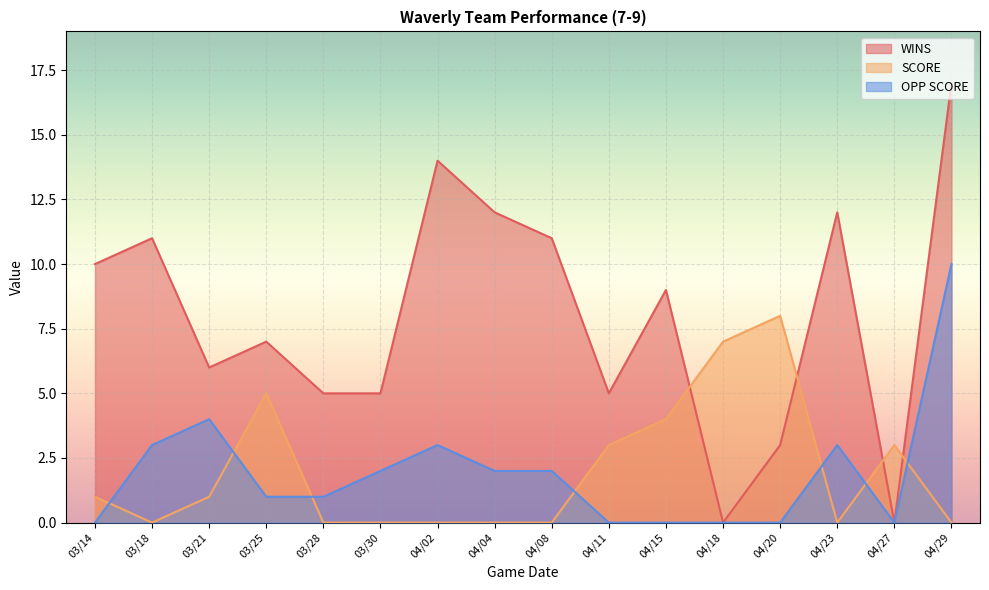

How many interior local valleys does the OPP SCORE series have?

1